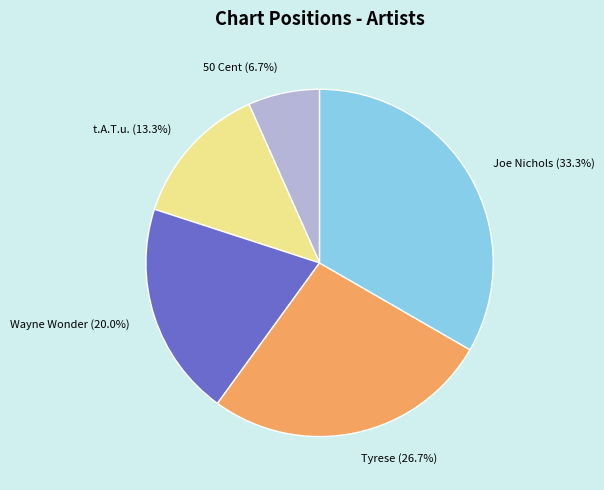

Does Wayne Wonder represent more than half of the total?

No